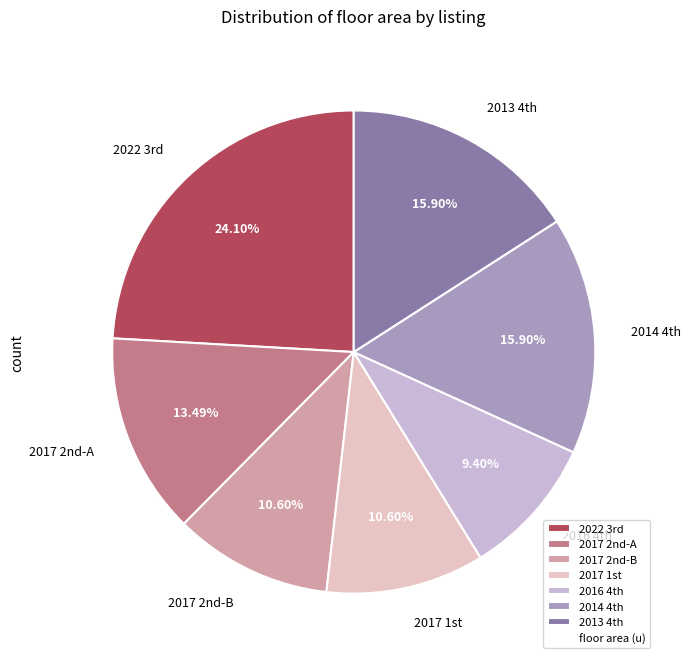

Is there any slice that represents more than half of the pie?

No